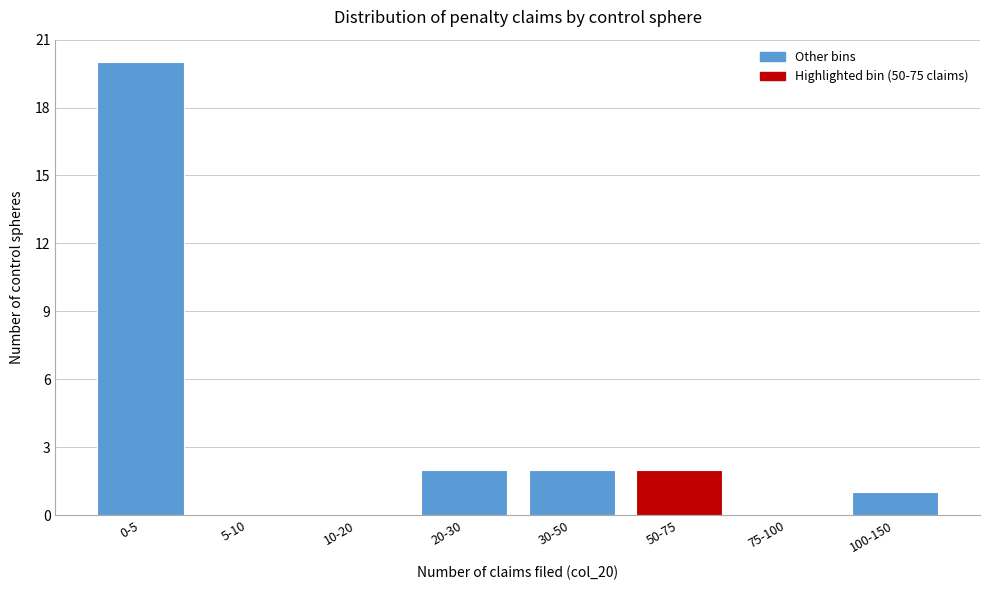

Reading right to left, list all the values displayed in this chart.

100-150=1	75-100=0	50-75=2	30-50=2	20-30=2	10-20=0	5-10=0	0-5=20